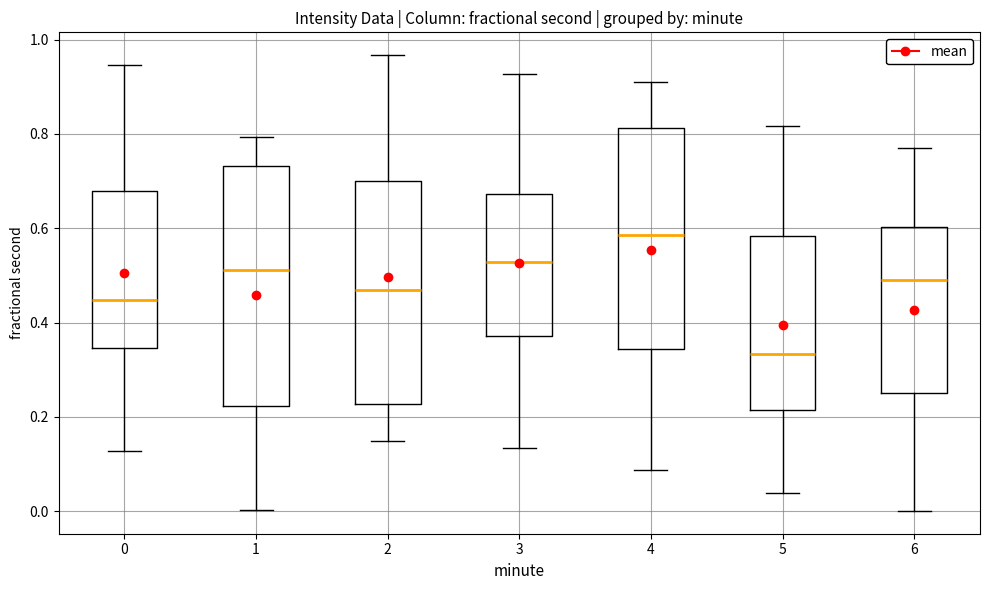

Reading left to right, read every box against the y-axis: the position of its median line, the range the box covers, and the ends of its whiskers. The values are not printed on the chart, so give them approximately, as read against the axis.

0: median 0.44, box 0.34 to 0.68, whiskers 0.12 to 0.94
1: median 0.52, box 0.22 to 0.74, whiskers 0.00 to 0.80
2: median 0.46, box 0.22 to 0.70, whiskers 0.14 to 0.96
3: median 0.52, box 0.38 to 0.68, whiskers 0.14 to 0.92
4: median 0.58, box 0.34 to 0.82, whiskers 0.08 to 0.92
5: median 0.34, box 0.22 to 0.58, whiskers 0.04 to 0.82
6: median 0.50, box 0.26 to 0.60, whiskers 0.00 to 0.78